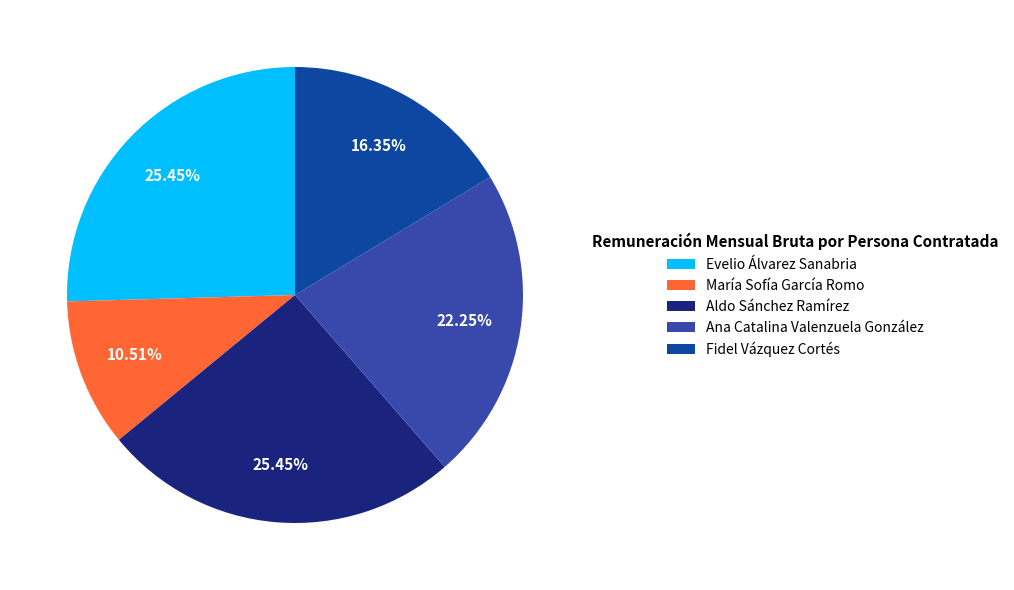

What percentage is the María Sofía García Romo slice, to the nearest percent?

11%